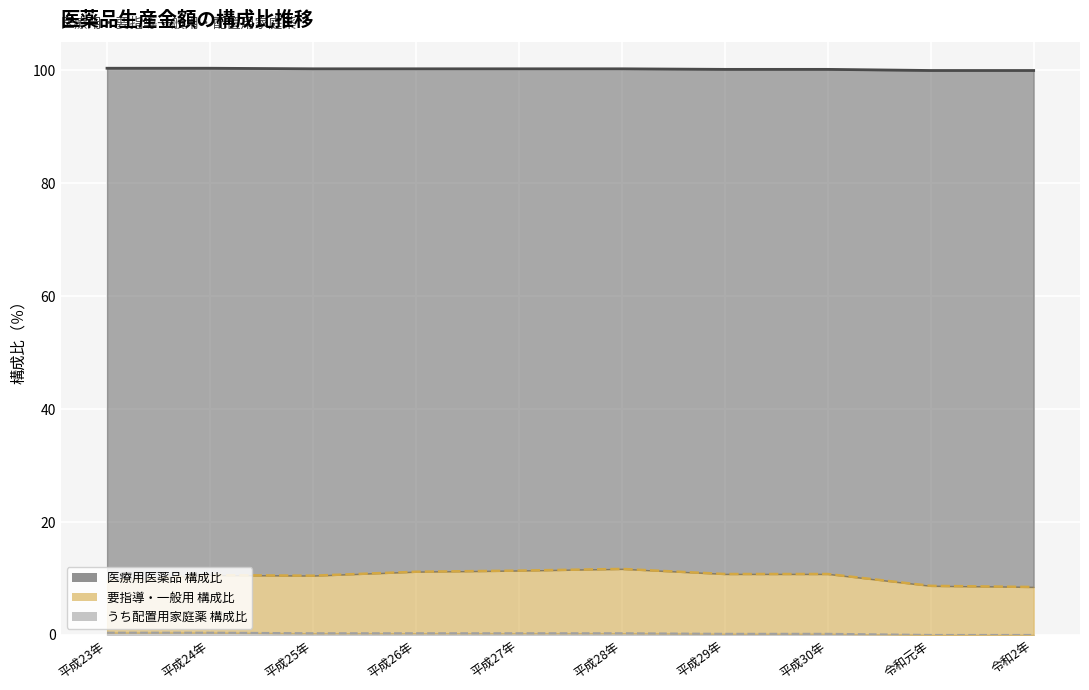

Which series has the largest total across all categories?

医療用医薬品 構成比